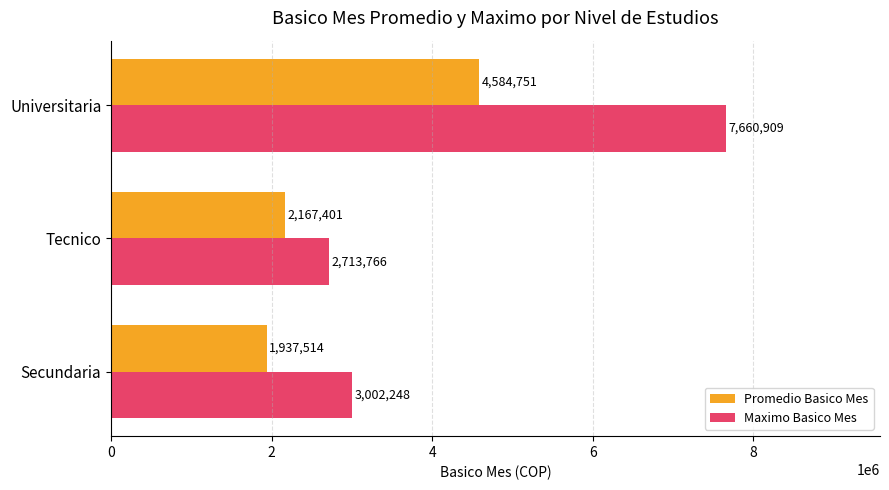

At which category is the sum across all series the highest?

Universitaria